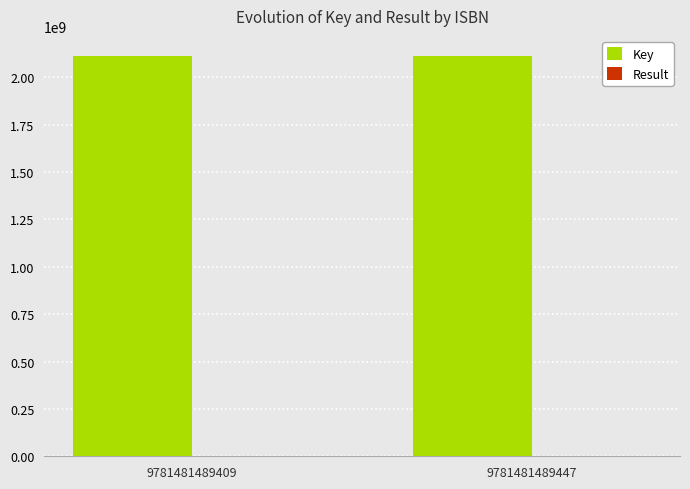

Which series has the largest total across all categories?

Key